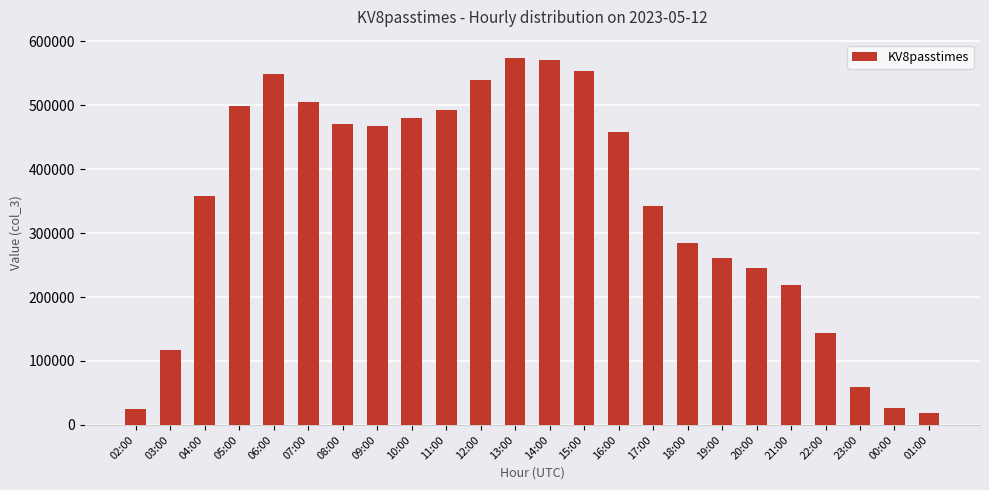

The chart shows a value of 708427 at 10:00. True or false?

False